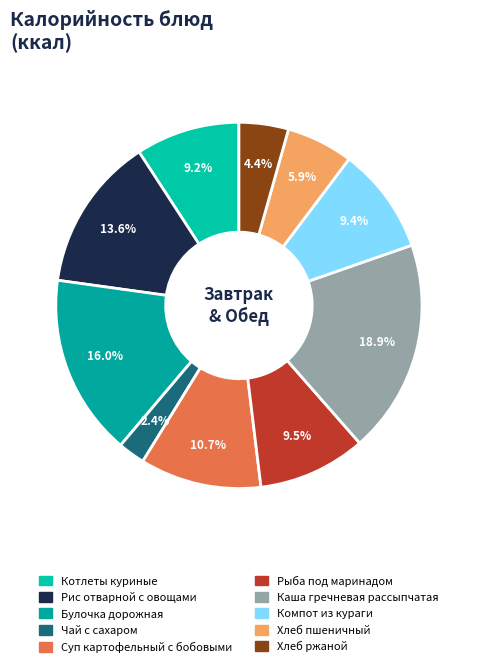

Is the sum of Хлеб пшеничный and Хлеб ржаной greater than half?

No